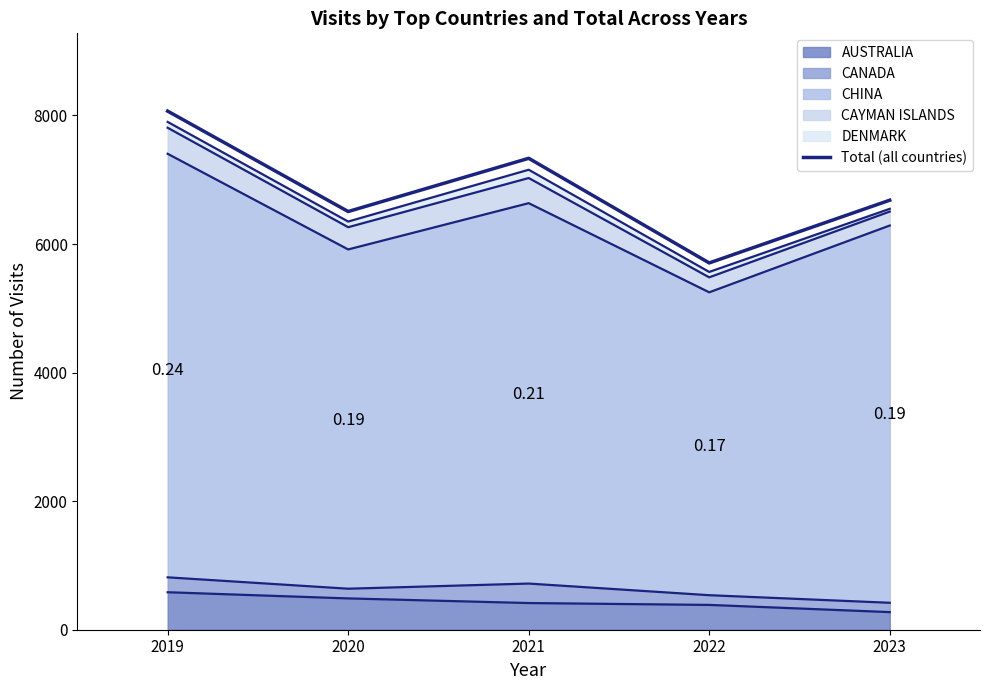

The value at 2022 is 5706. True or false?

True